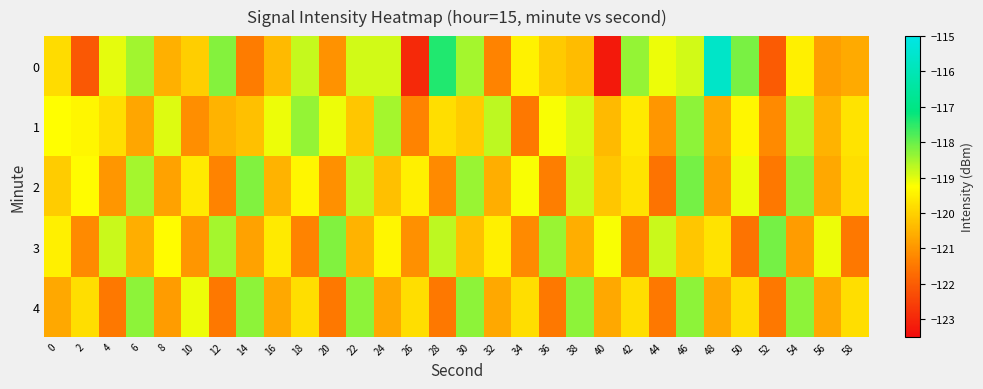

Which label corresponds to the smallest value in the chart?

40